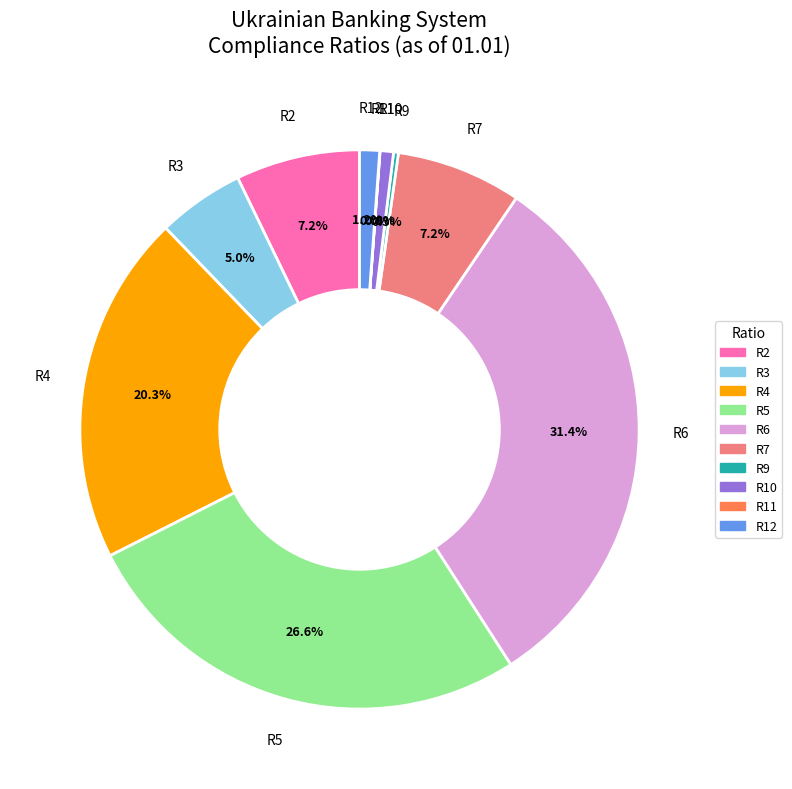

Is there a majority slice in this chart?

No